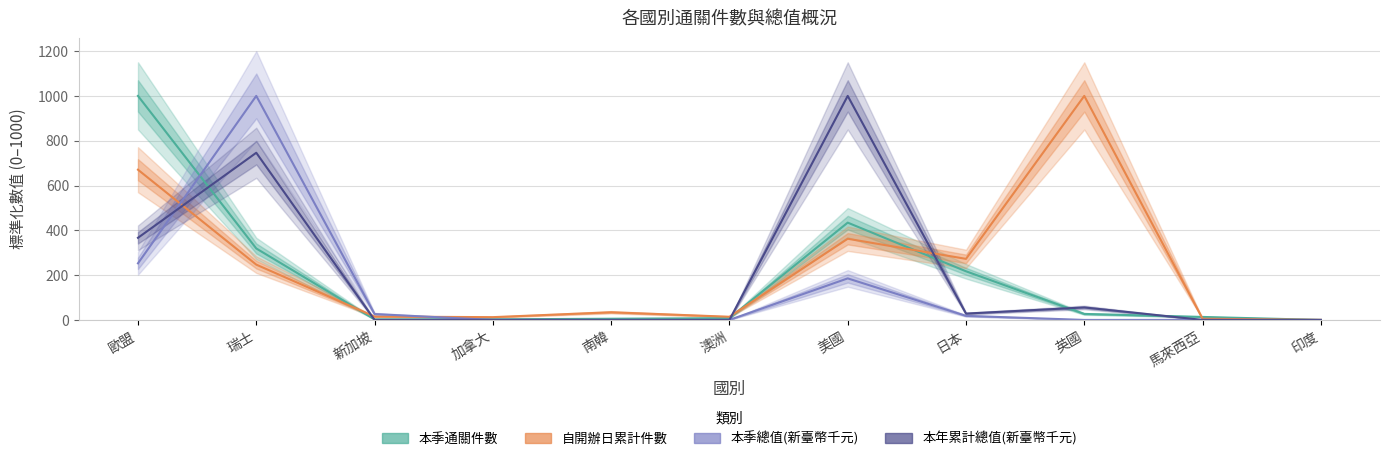

Does the chart display data point markers on the line(s)?

No